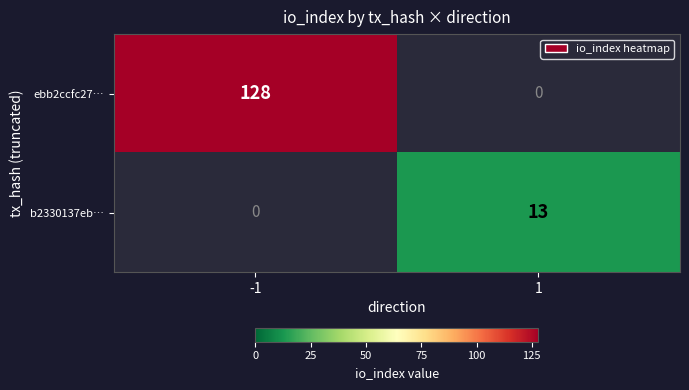

At which category does the chart reach its peak across all series?

-1